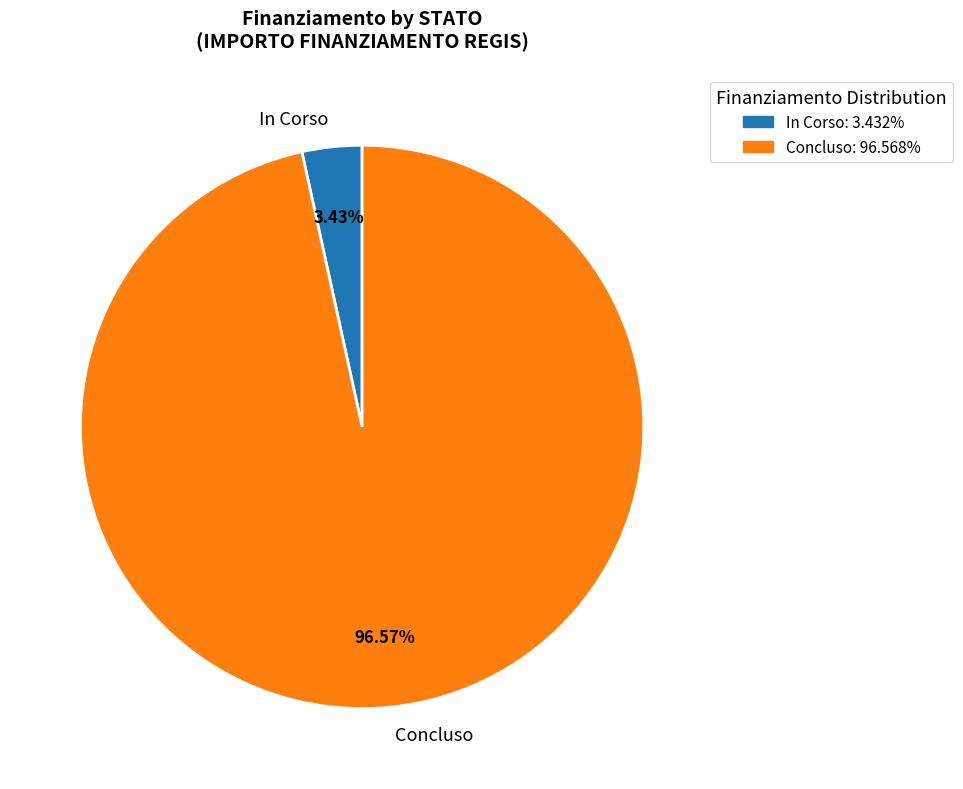

Combined, do In Corso and Concluso account for over 50%?

Yes